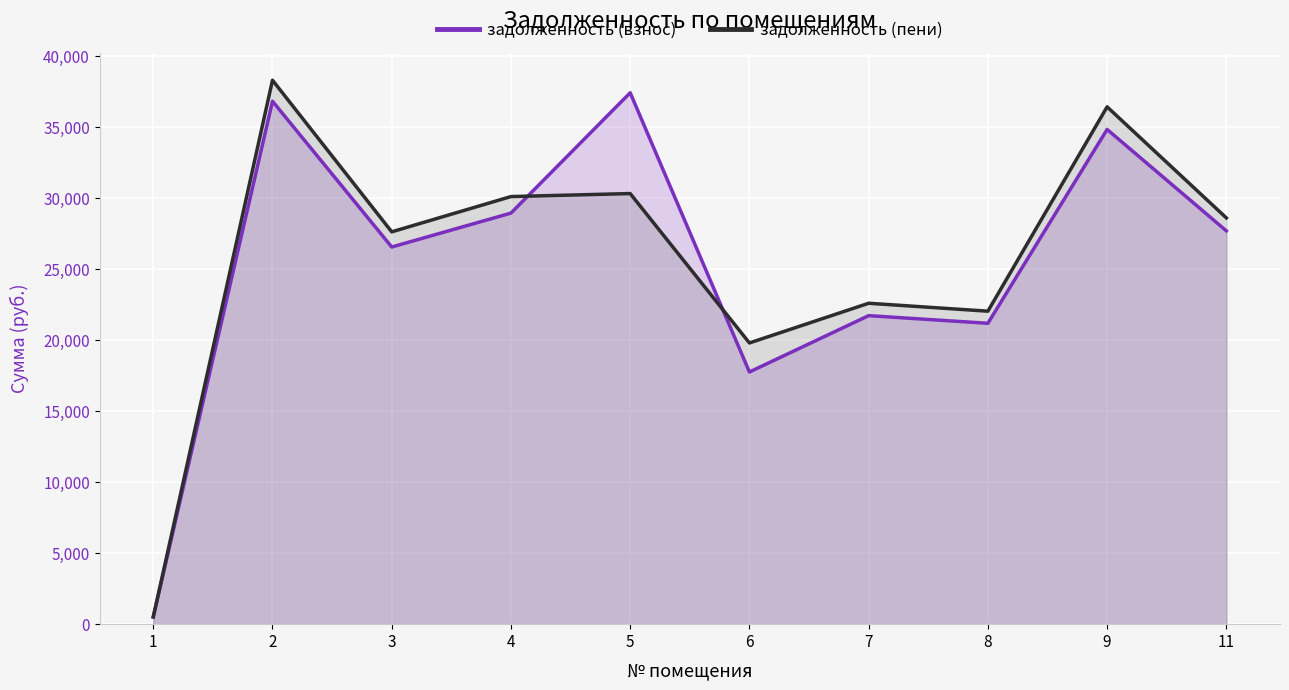

Which category has the highest value across all series?

2